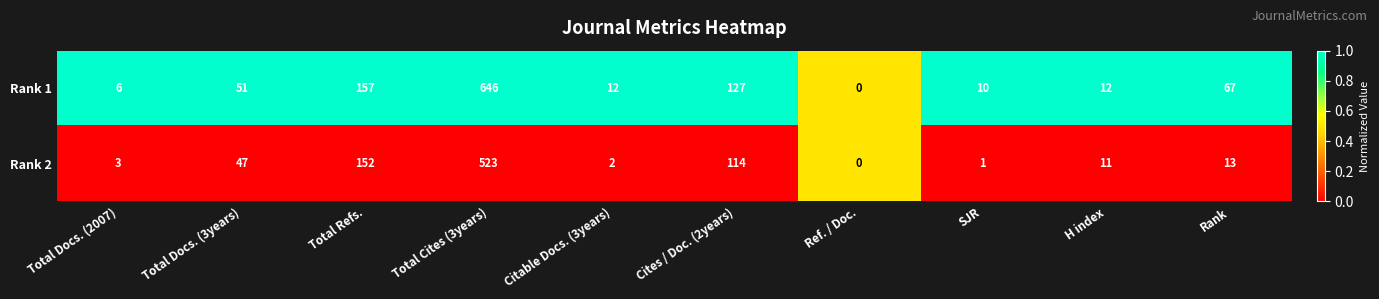

Reading left to right, list all the values displayed in this chart.

Rank 1: 6	51	157	646	12	127	0	10	12	67
Rank 2: 3	47	152	523	2	114	0	1	11	13